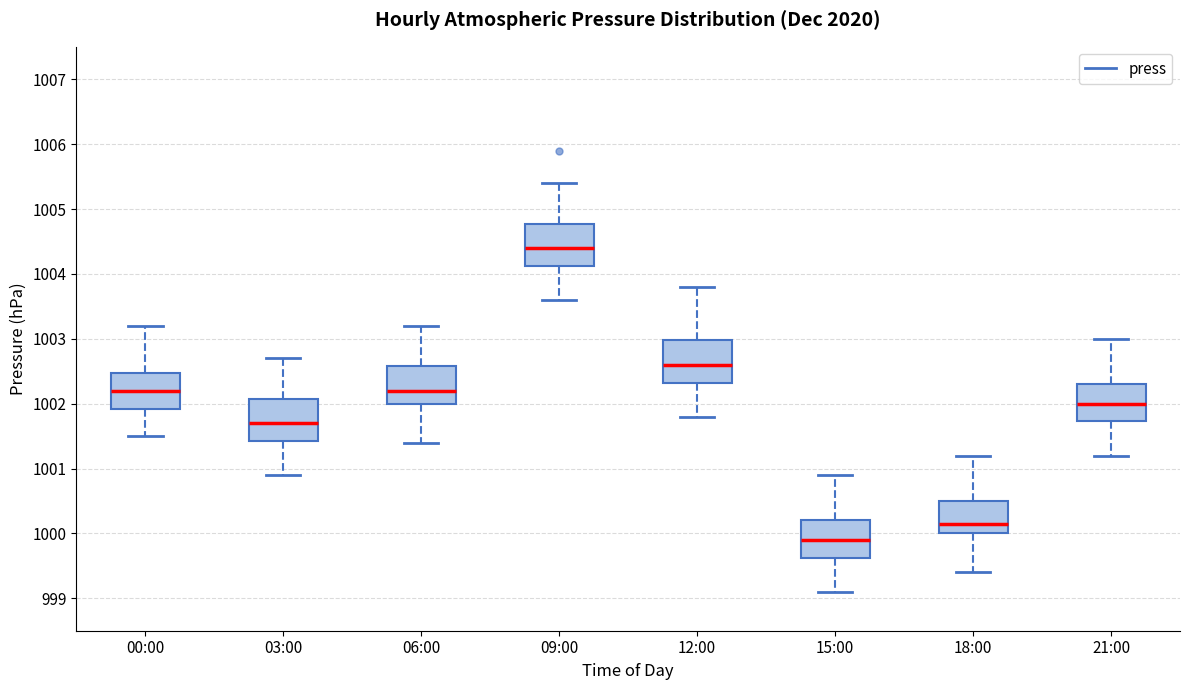

Reading left to right, read every box against the y-axis: the position of its median line, the range the box covers, and the ends of its whiskers. The values are not printed on the chart, so give them approximately, as read against the axis.

00:00: median 1002.2, box 1001.9 to 1002.5, whiskers 1001.5 to 1003.2
03:00: median 1001.7, box 1001.4 to 1002.1, whiskers 1000.9 to 1002.7
06:00: median 1002.2, box 1002.0 to 1002.6, whiskers 1001.4 to 1003.2
09:00: median 1004.4, box 1004.1 to 1004.8, whiskers 1003.6 to 1005.4
12:00: median 1002.6, box 1002.3 to 1003.0, whiskers 1001.8 to 1003.8
15:00: median 999.9, box 999.6 to 1000.2, whiskers 999.1 to 1000.9
18:00: median 1000.2, box 1000.0 to 1000.5, whiskers 999.4 to 1001.2
21:00: median 1002.0, box 1001.7 to 1002.3, whiskers 1001.2 to 1003.0